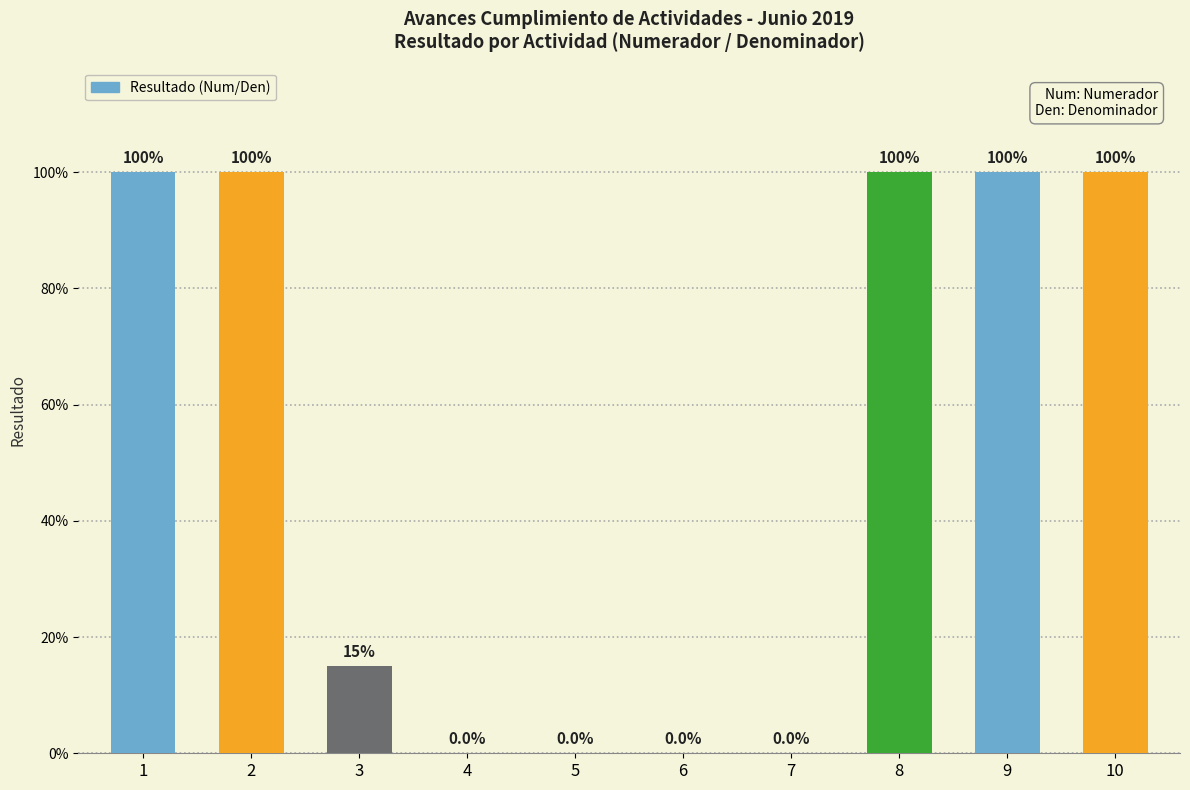

What is the average value?

0.5